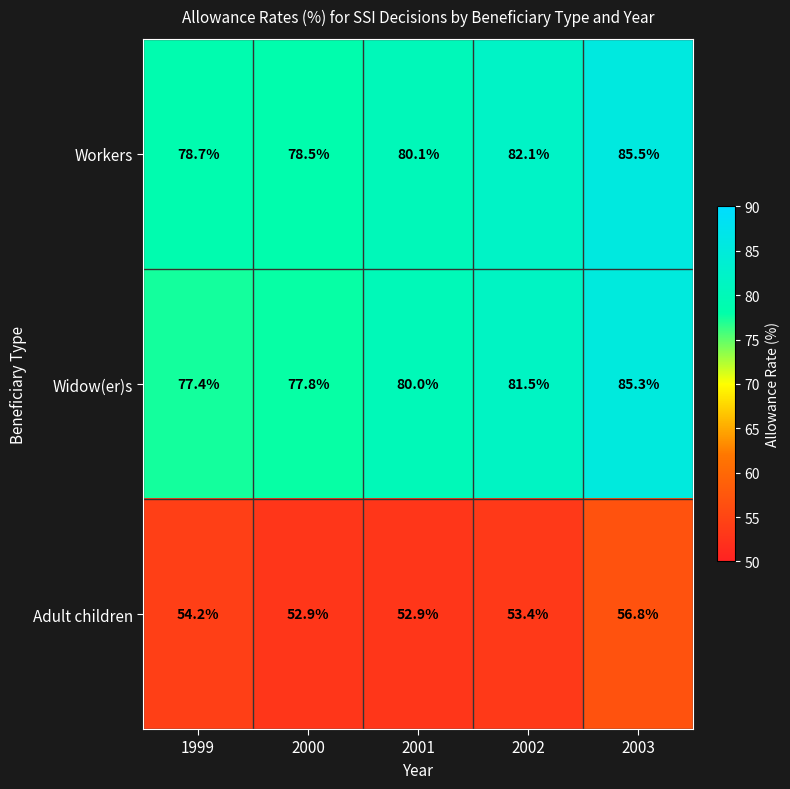

Reading left to right, extract all data points from this chart.

Workers: 1999=78.7	2000=78.5	2001=80.1	2002=82.1	2003=85.5
Widow(er)s: 1999=77.4	2000=77.8	2001=80.0	2002=81.5	2003=85.3
Adult children: 1999=54.2	2000=52.9	2001=52.9	2002=53.4	2003=56.8